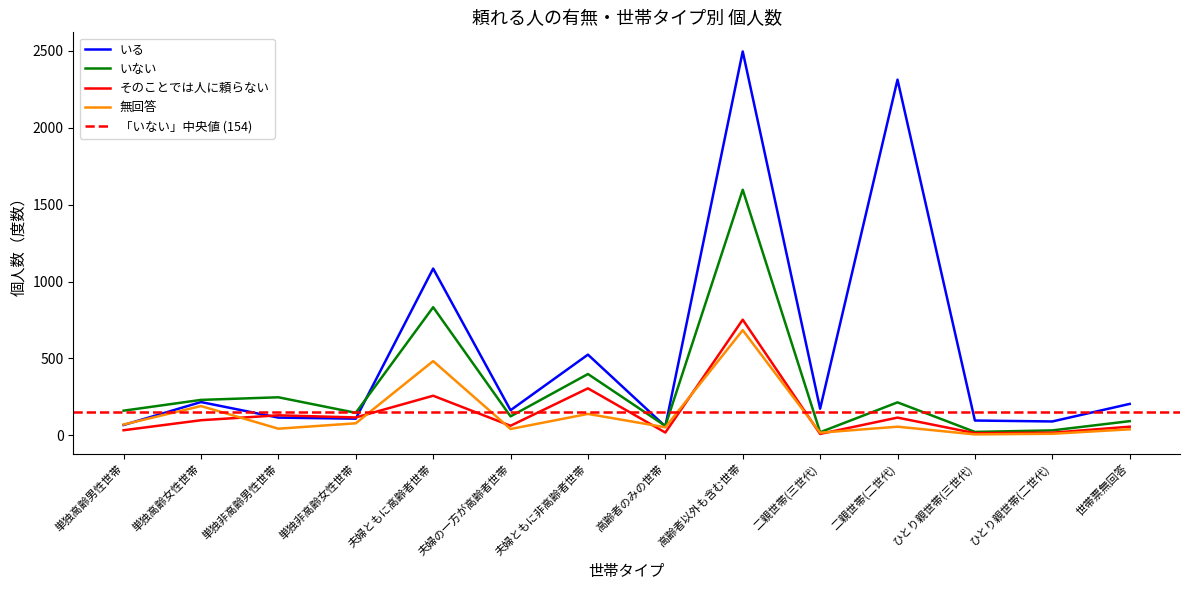

What is the value of the 無回答 point at the 9th from the left?

684